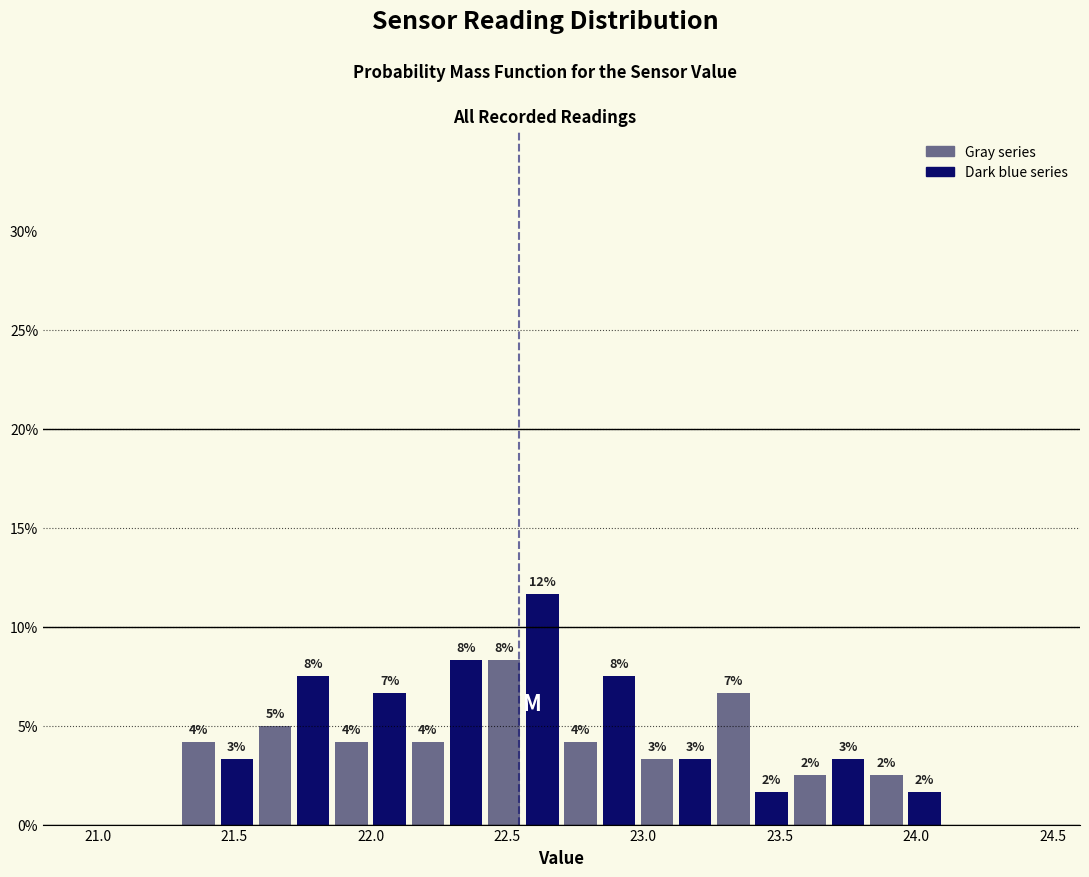

Around what value on the x-axis is the tallest bar? Give the approximate position of its centre, as read against the axis.

22.65